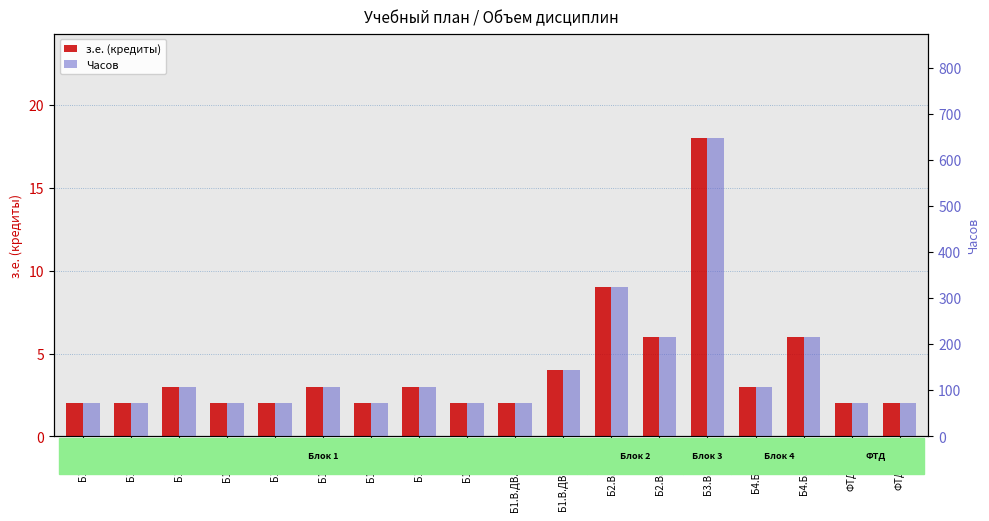

The value of з.е. (кредиты) at Б2.В.01(П) is 9. True or false?

True